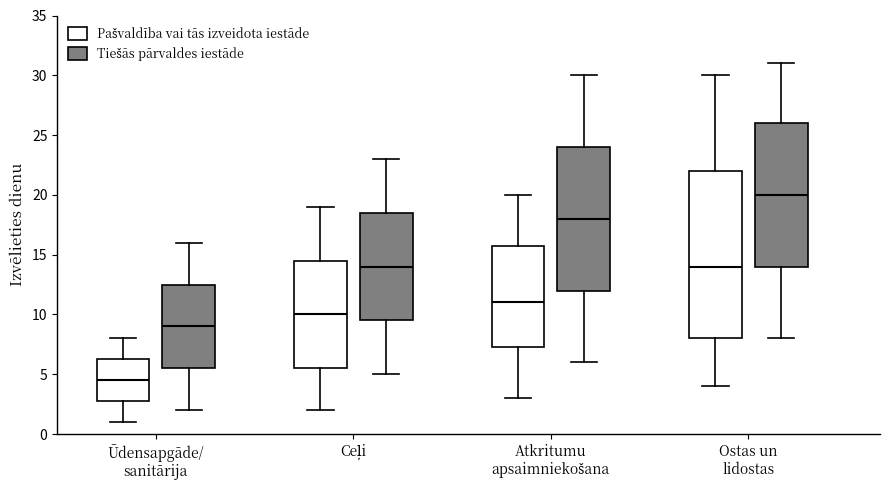

Where is the lower edge of the box for Atkritumu apsaimniekošana (Pašvaldība vai tās izveidota iestāde) on the y-axis? The values are not printed on the chart, so give them approximately, as read against the axis.

7.5